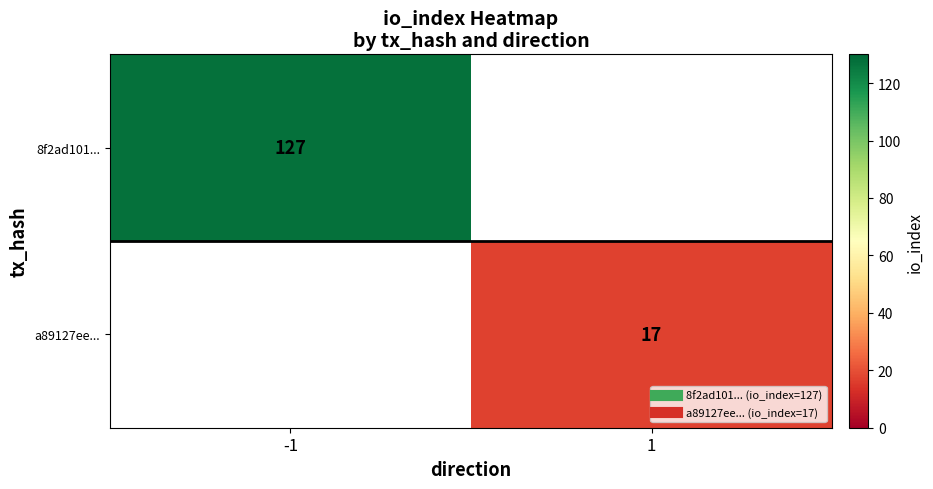

Between 1 and -1, which is larger?

-1